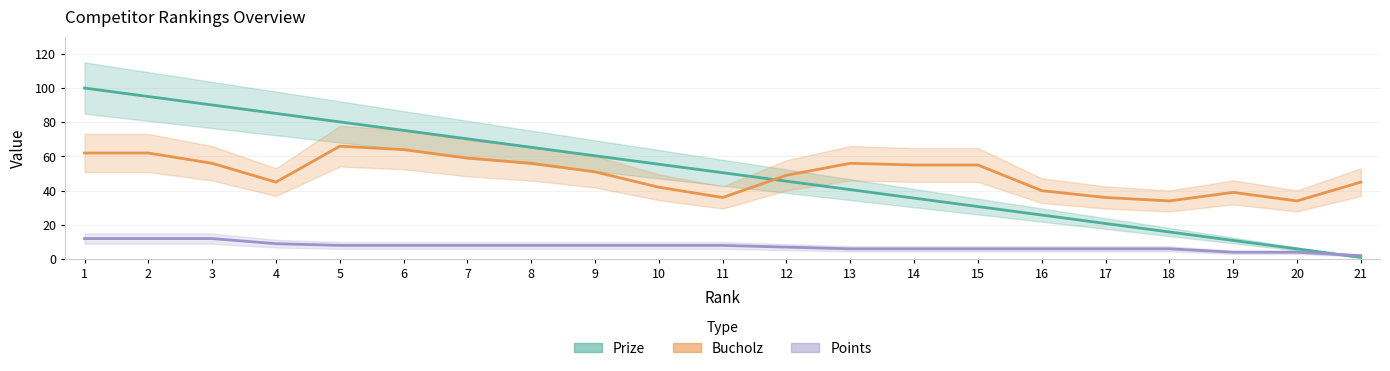

Which series has the largest range (max minus min)?

Prize